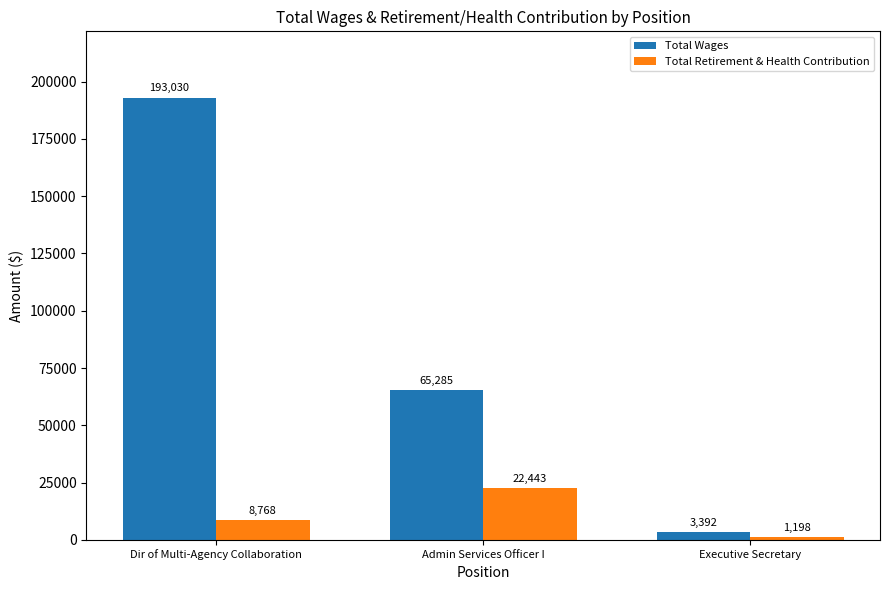

Where is Total Wages nearest to the value 98211?

Admin Services Officer I